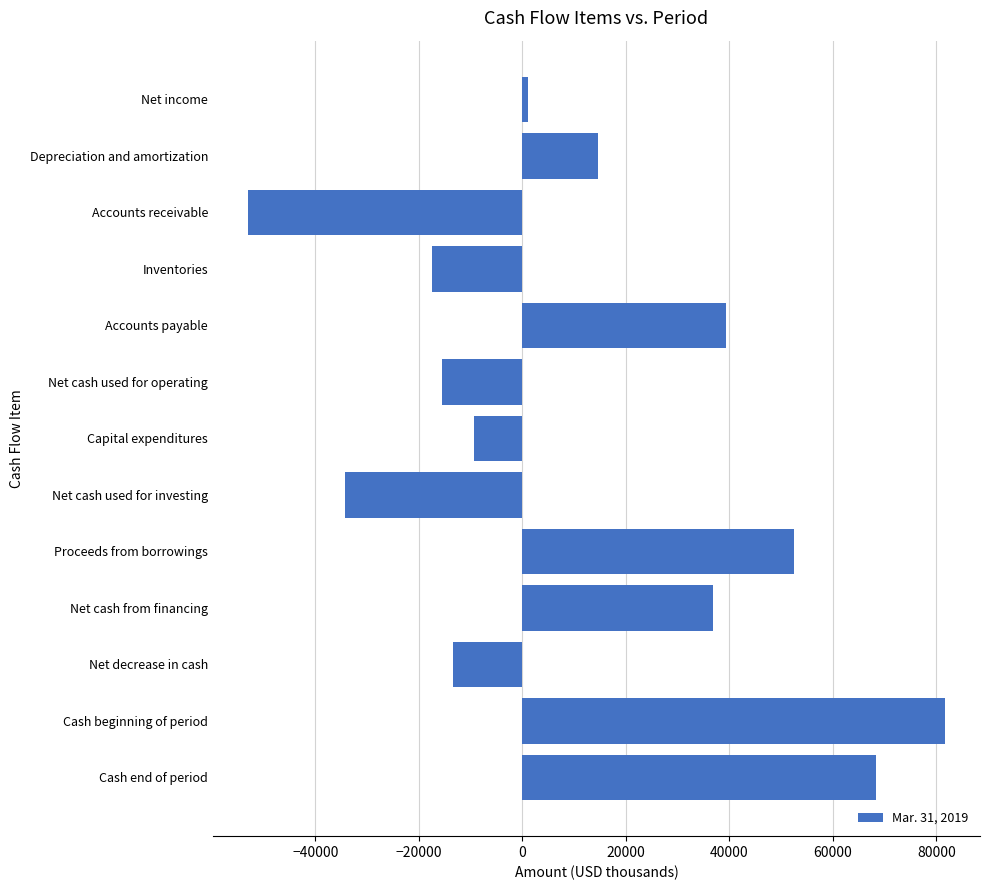

List the labels in order of value, smallest first.

Accounts receivable, Net cash used for investing, Inventories, Net cash used for operating, Net decrease in cash, Capital expenditures, Net income, Depreciation and amortization, Net cash from financing, Accounts payable, Proceeds from borrowings, Cash end of period, Cash beginning of period